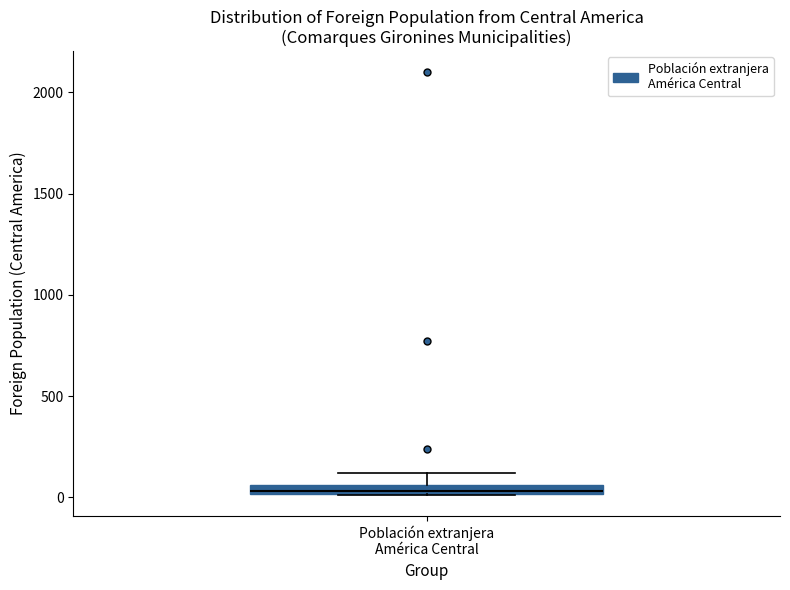

Where is the upper edge of the box for Población extranjera América Central on the y-axis? The values are not printed on the chart, so give them approximately, as read against the axis.

50